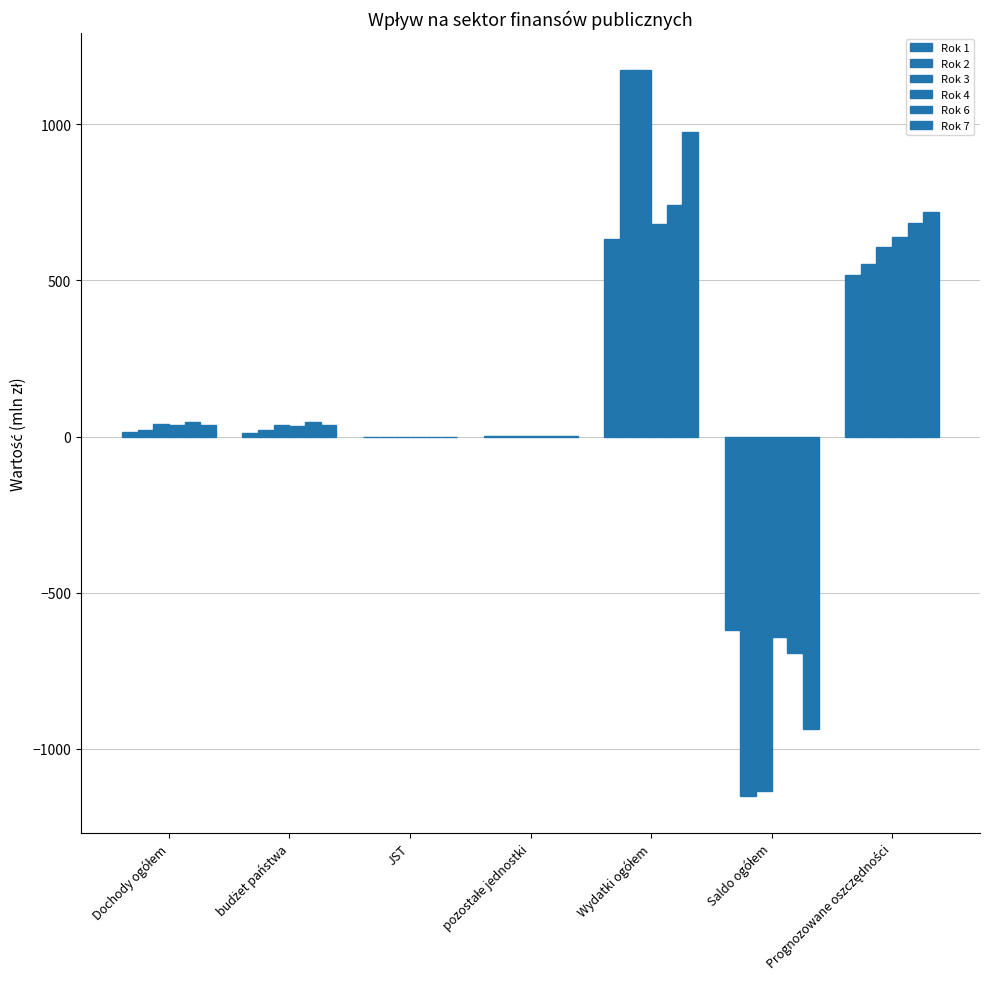

What is the label of the 4th bar from the left?

pozostałe jednostki